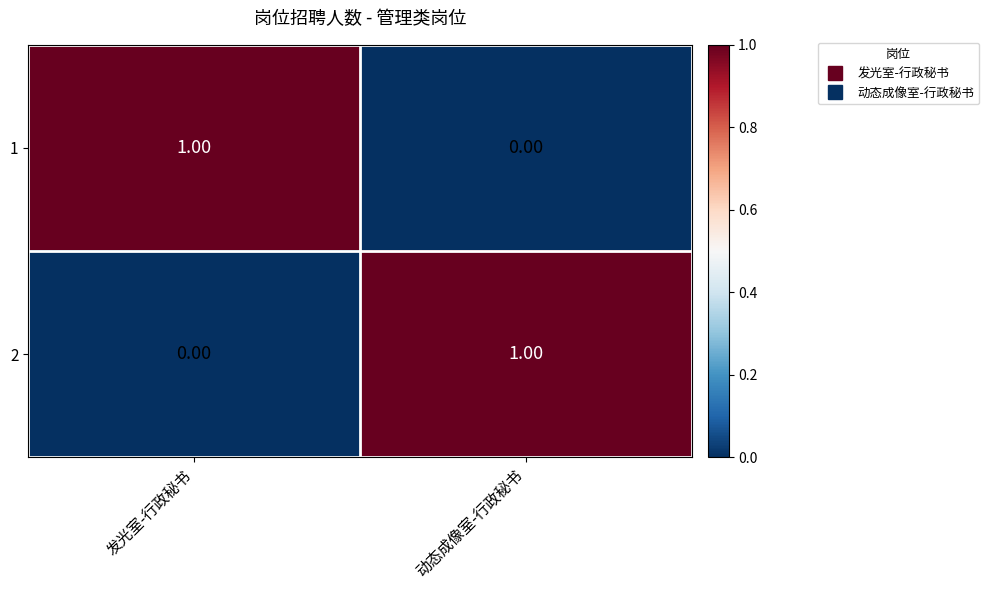

Is the value of 1 at 发光室-行政秘书 greater than the value of 2 at 发光室-行政秘书?

Yes